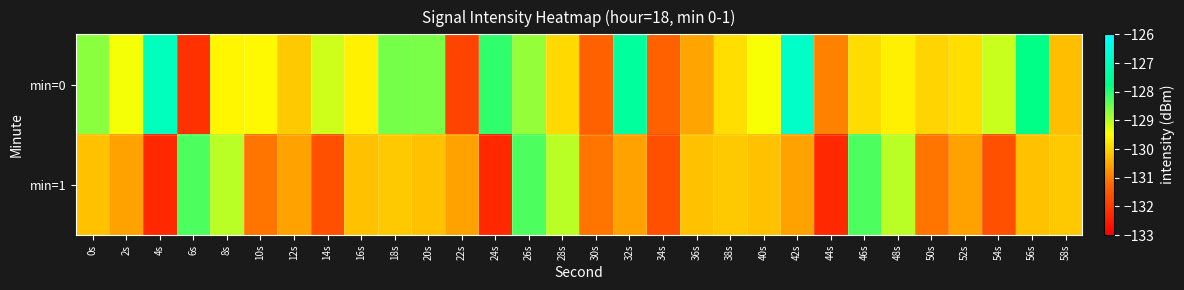

What is the difference between the highest and lowest values at 18s?

1.6